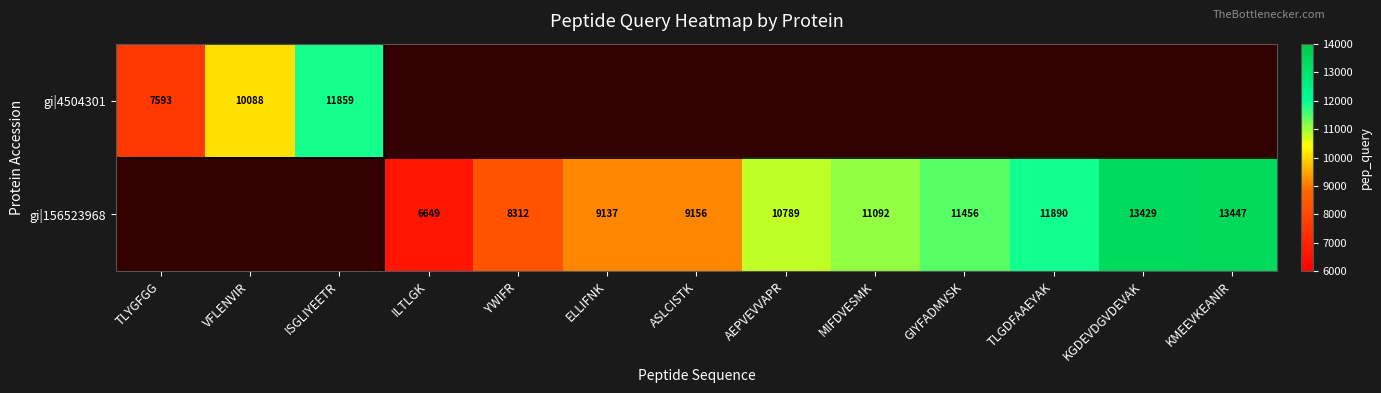

Is it true that gi|156523968 equals 3668 at TLGDFAAEYAK?

False